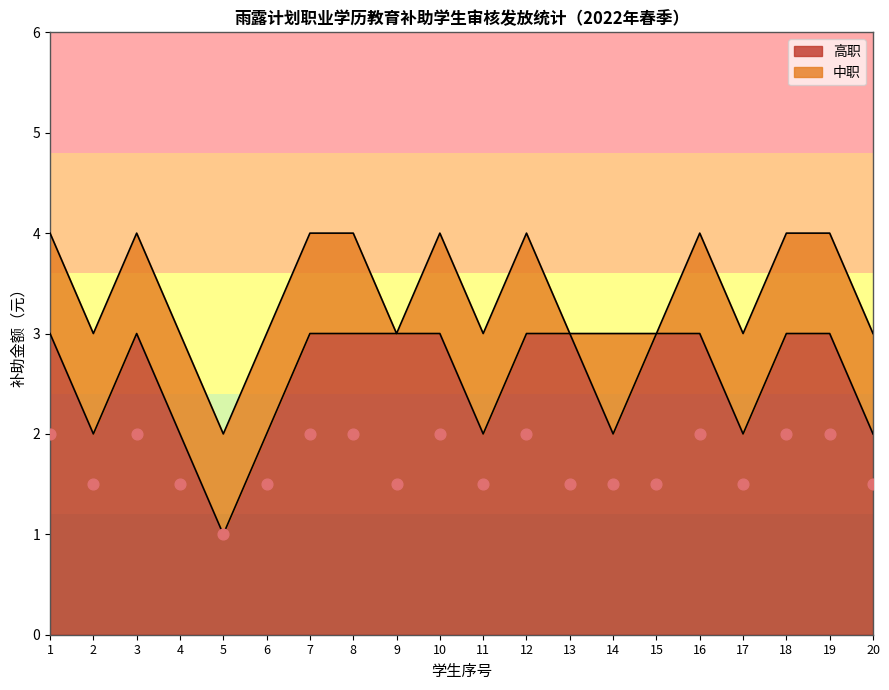

Approximately how many times larger is the value at 1 compared to 12?

1.0